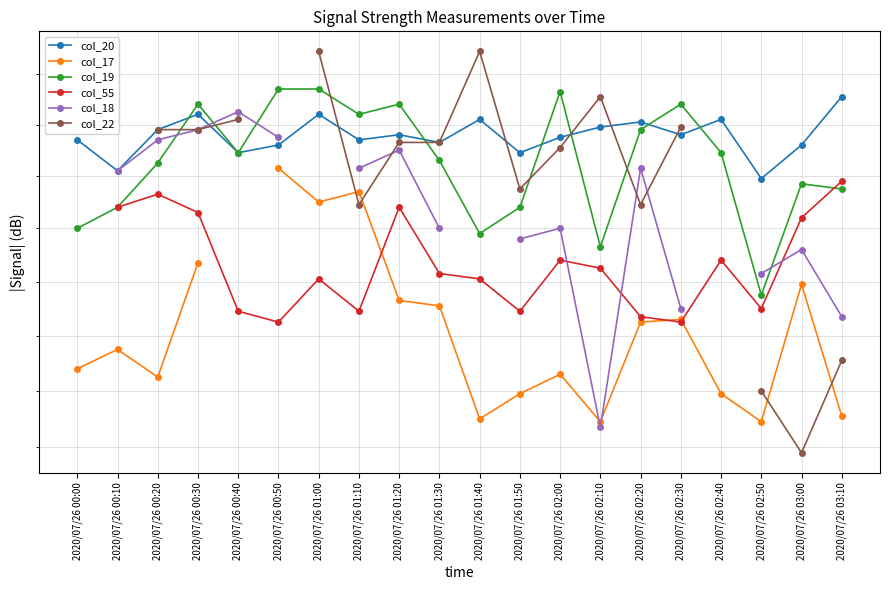

What is the value of the col_55 point at the 11th from the left?

114.1